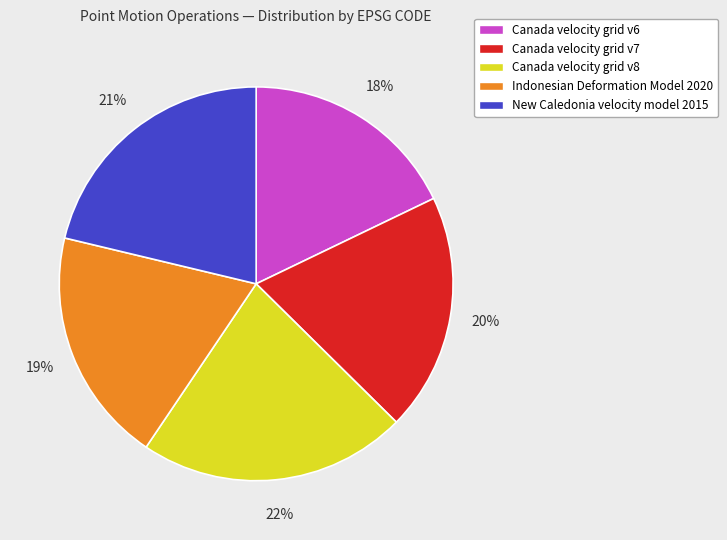

To the nearest percent, what portion does Canada velocity grid v7 represent?

20%